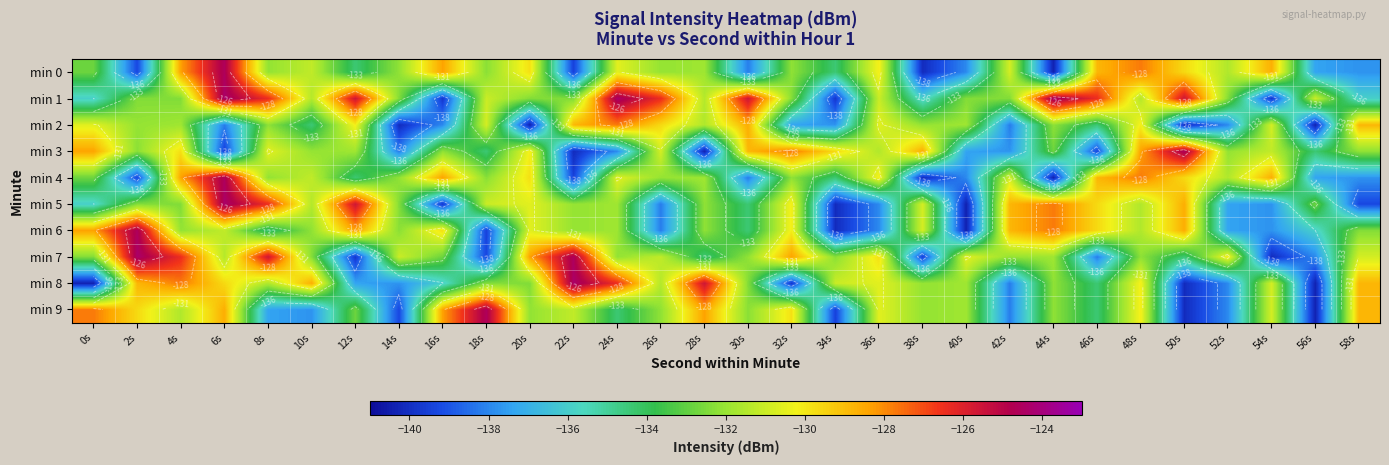

What is the spread (max minus min) of values at 58s?

10.5